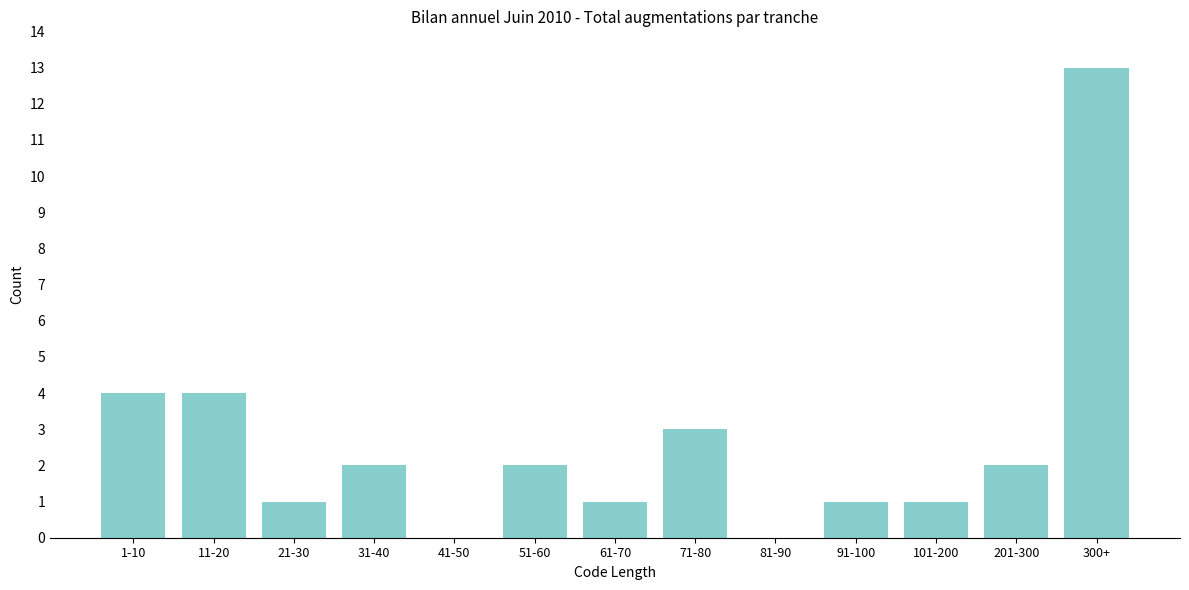

Reading left to right, extract all data points from this chart.

1-10=4	11-20=4	21-30=1	31-40=2	41-50=0	51-60=2	61-70=1	71-80=3	81-90=0	91-100=1	101-200=1	201-300=2	300+=13